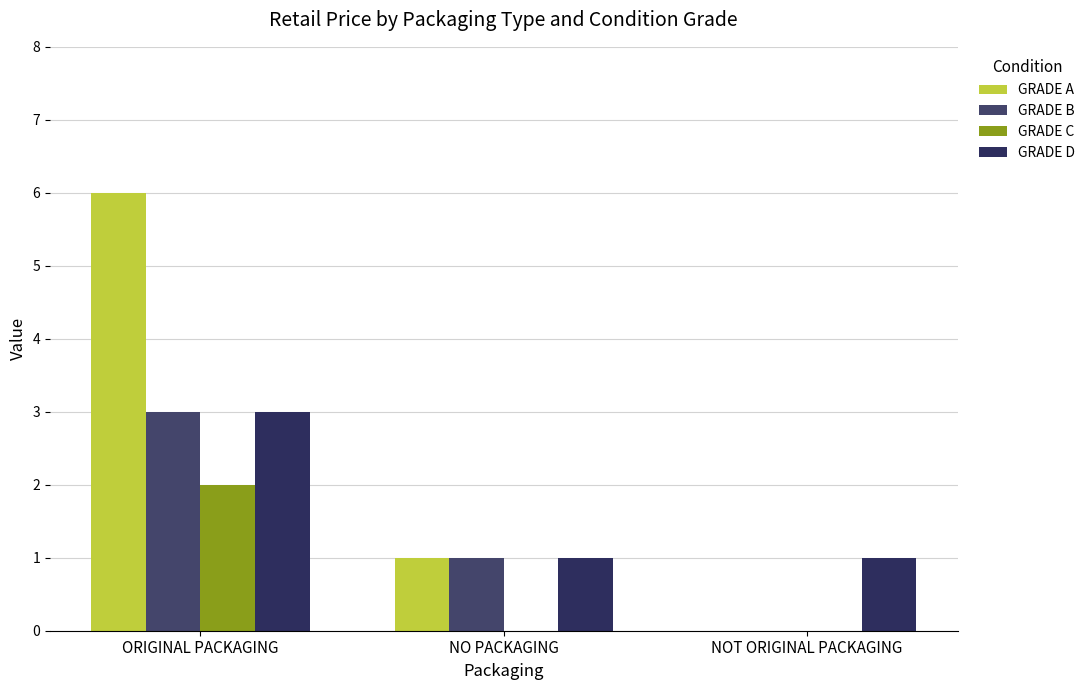

What is the total value across all series at NO PACKAGING?

3